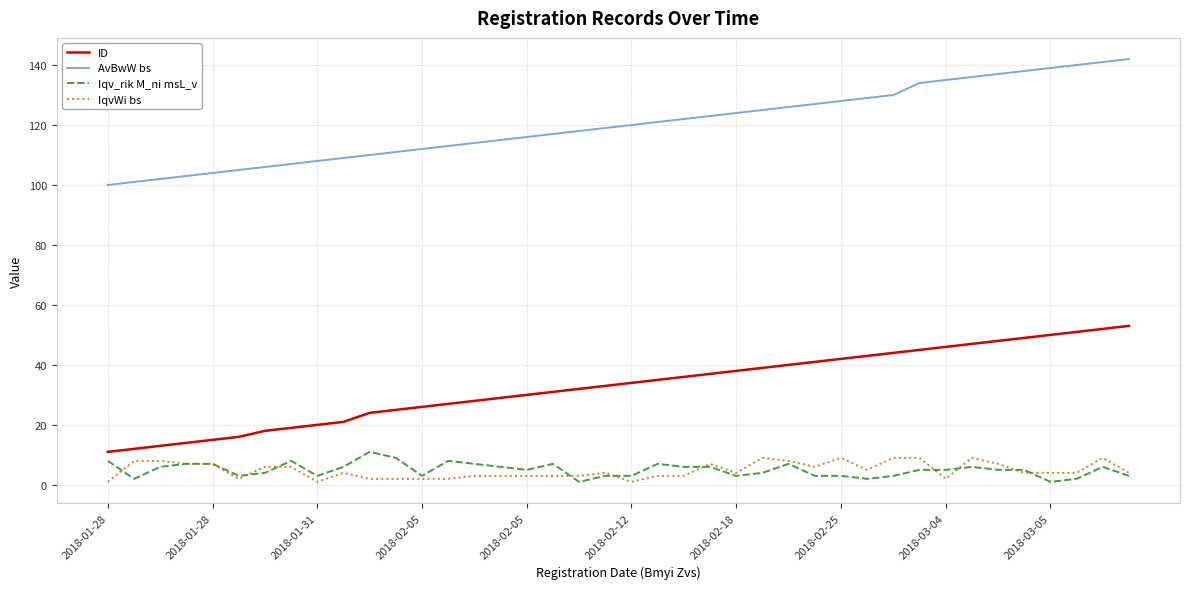

True or false: AvBwW bs and IqvWi bs intersect in this chart.

False